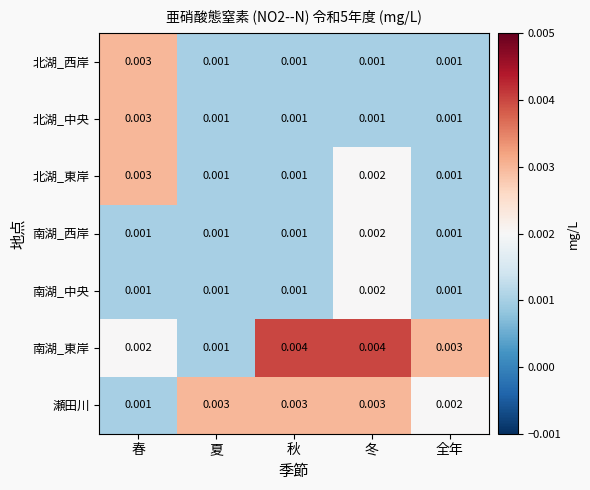

Between 夏 and 冬, which series saw the biggest shift?

南湖_東岸